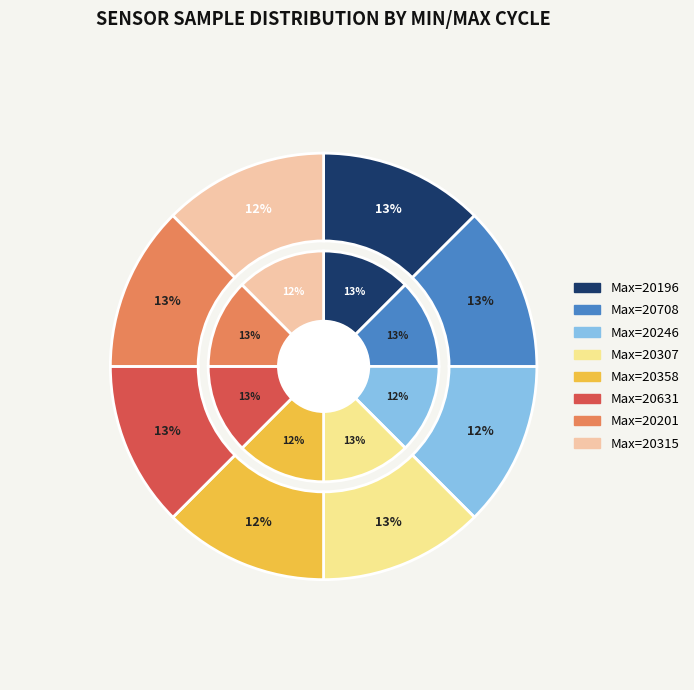

What portion of the pie excludes 28-20631?

87.5%